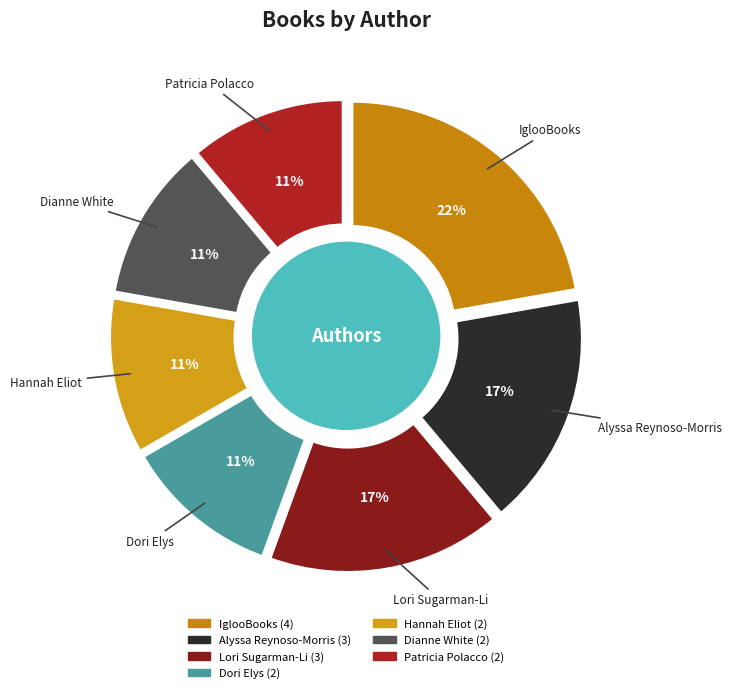

Rank the categories by value from lowest to highest.

Dori Elys, Hannah Eliot, Dianne White, Patricia Polacco, Alyssa Reynoso-Morris, Lori Sugarman-Li, IglooBooks